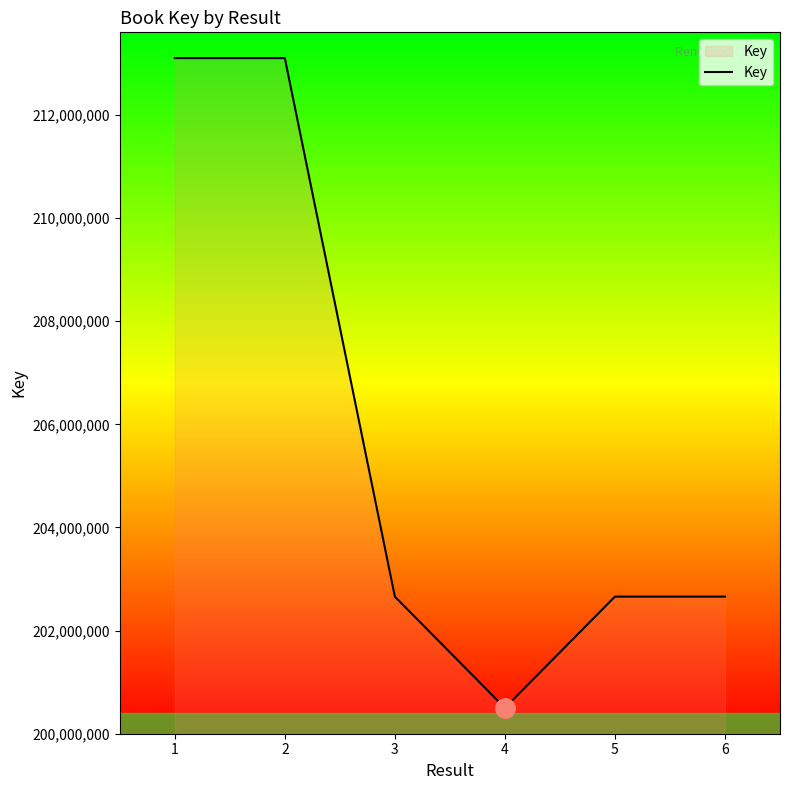

Which has a higher value, 6 or 4?

6